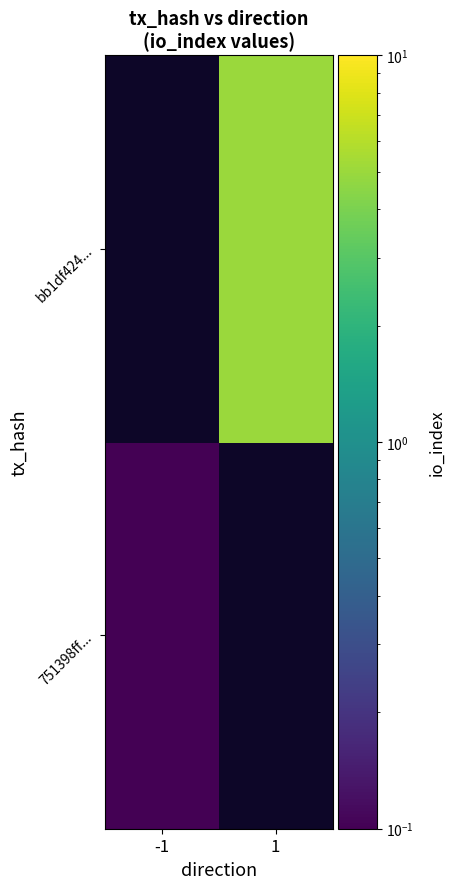

The 751398ff... series shows 0.1 at -1. True or false?

True